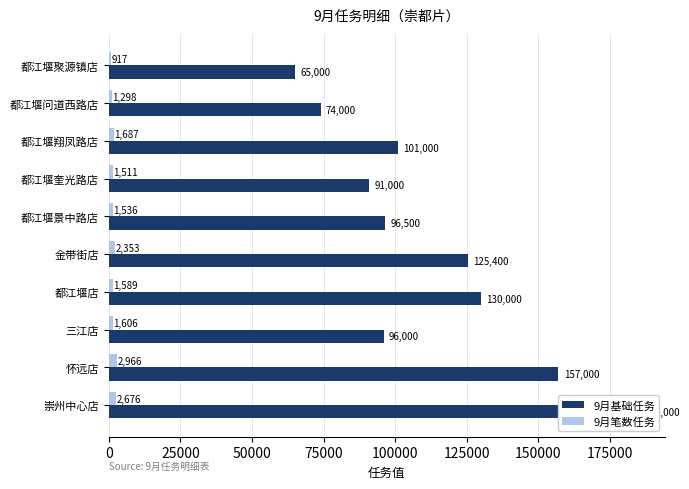

What is the sum of all 9月基础任务 values?

1120900